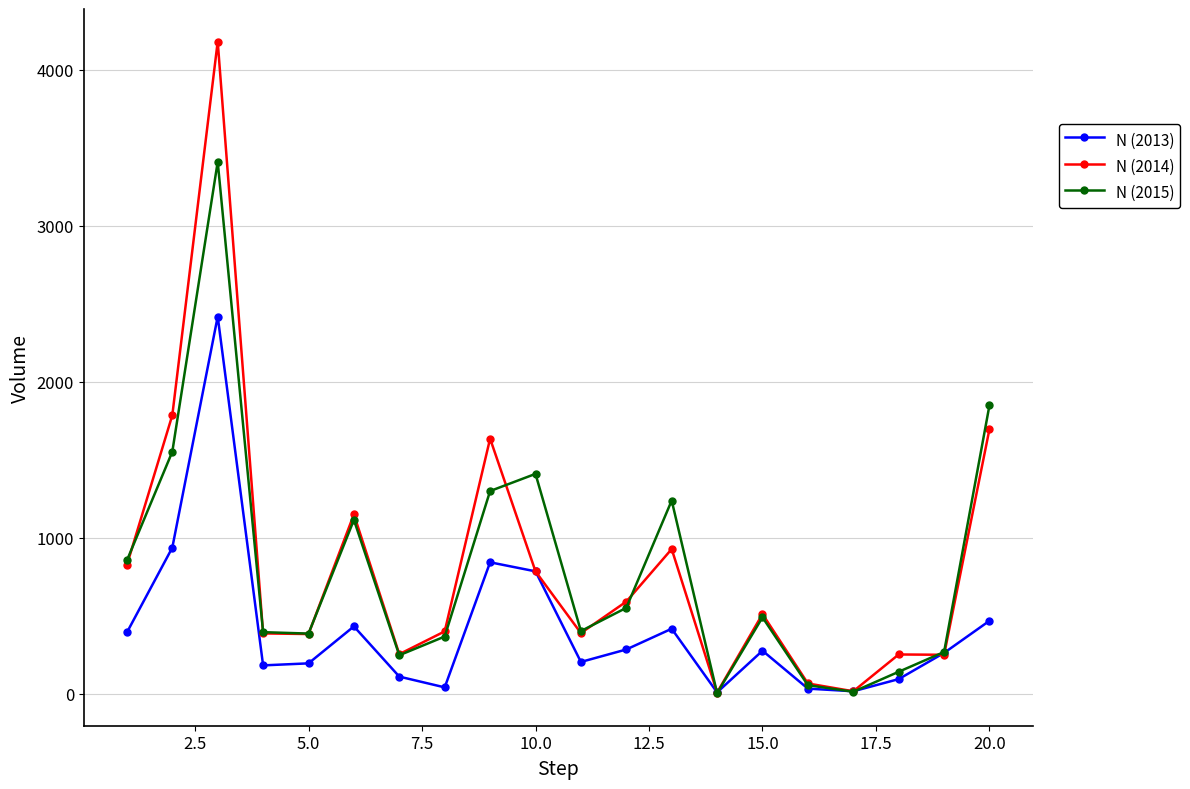

Rank the series by their maximum value, from lowest to highest.

N (2013), N (2015), N (2014)